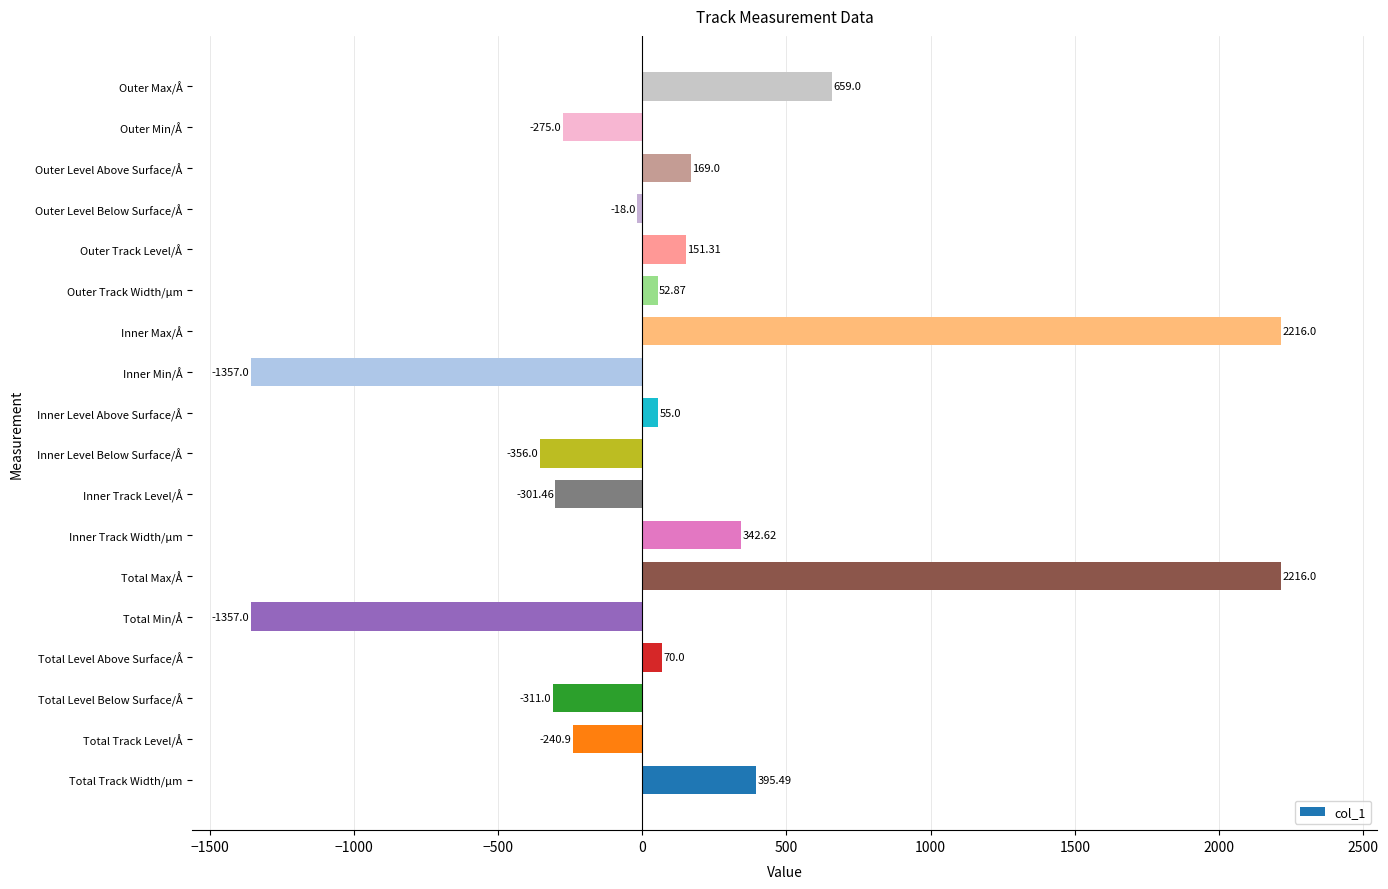

At which label is the value closest to 429?

Total Track Width/µm